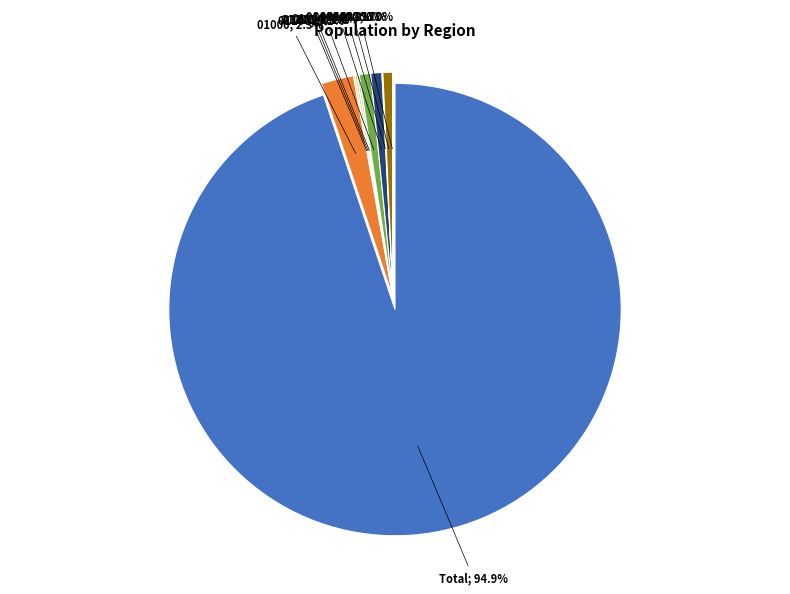

How many segments does this pie chart have?

10